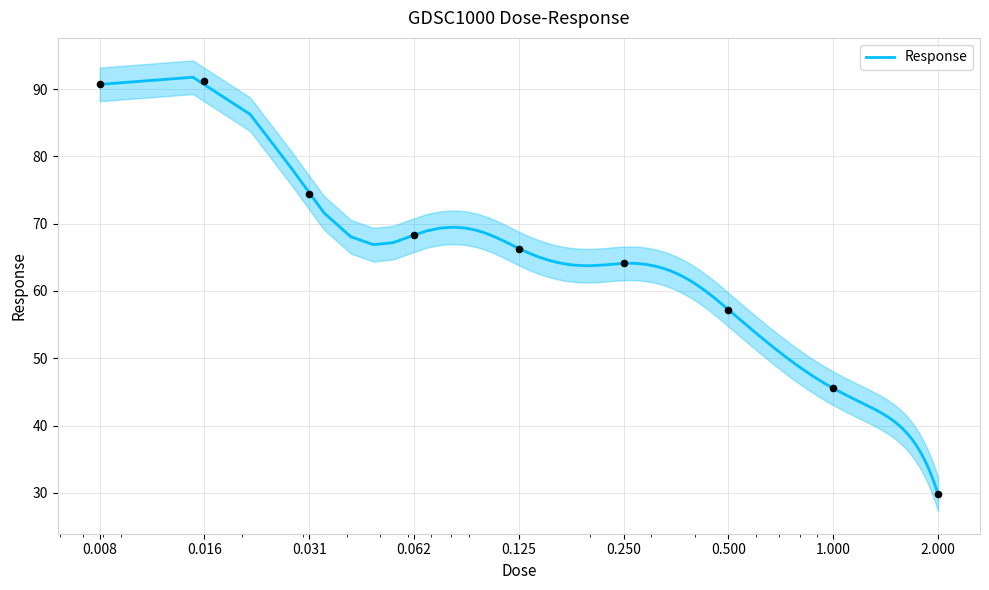

What is the change in value from 0.5 to 2.0?

-27.4